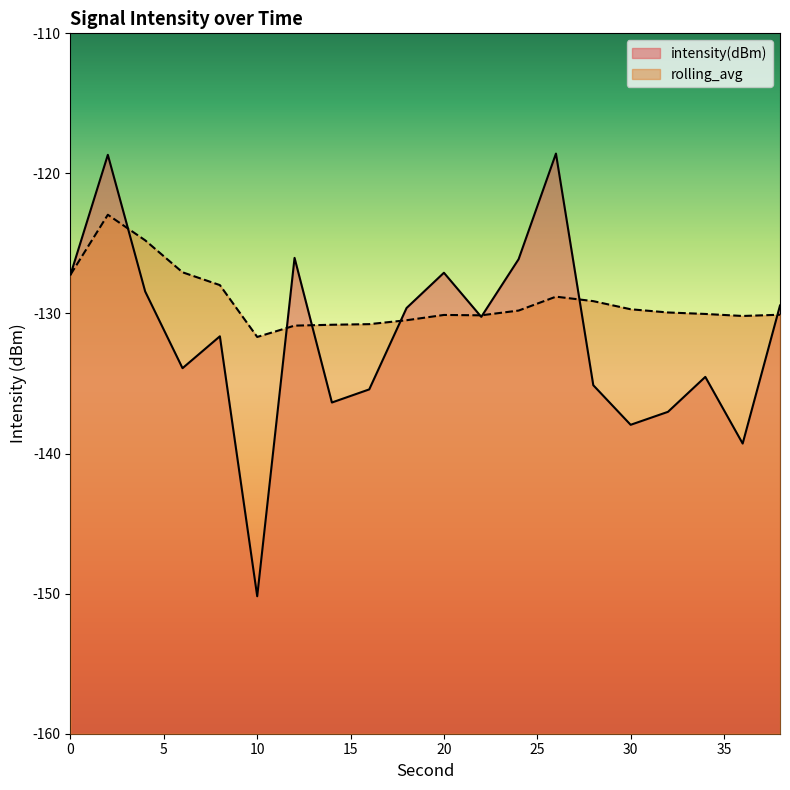

How many interior local valleys does the intensity(dBm) series have?

6